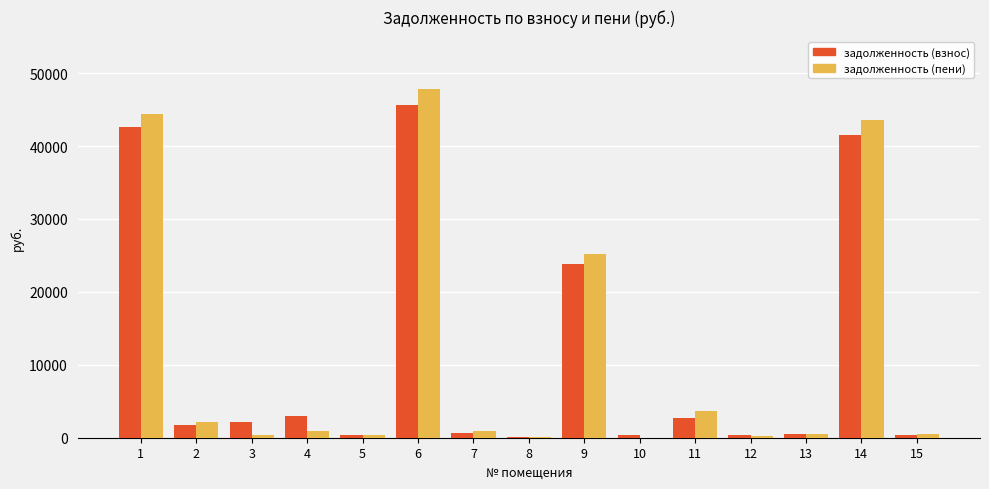

What is the maximum value shown in the chart?

47849.0